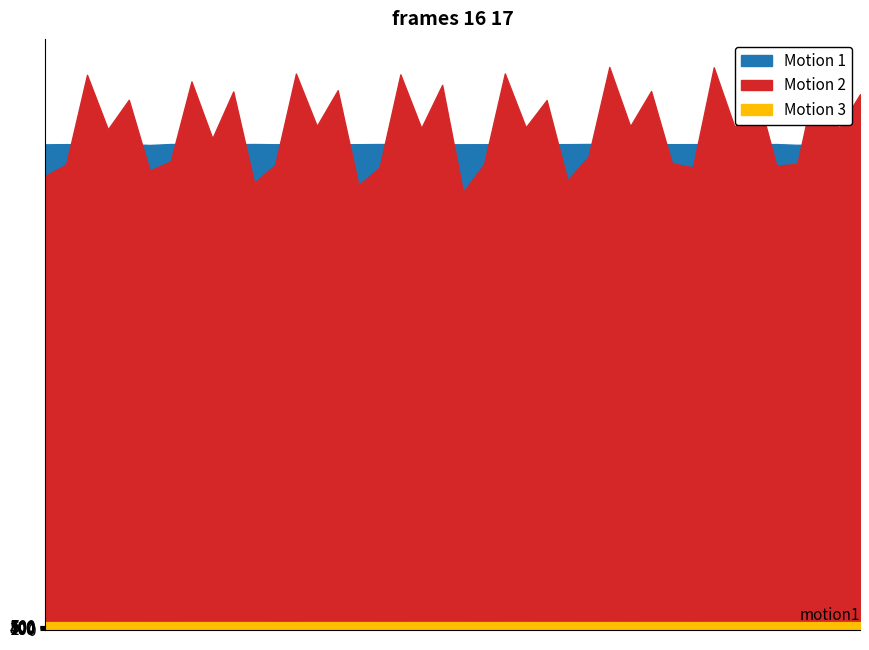

What is the difference between the maximum and minimum values in the Motion 3 series?

7